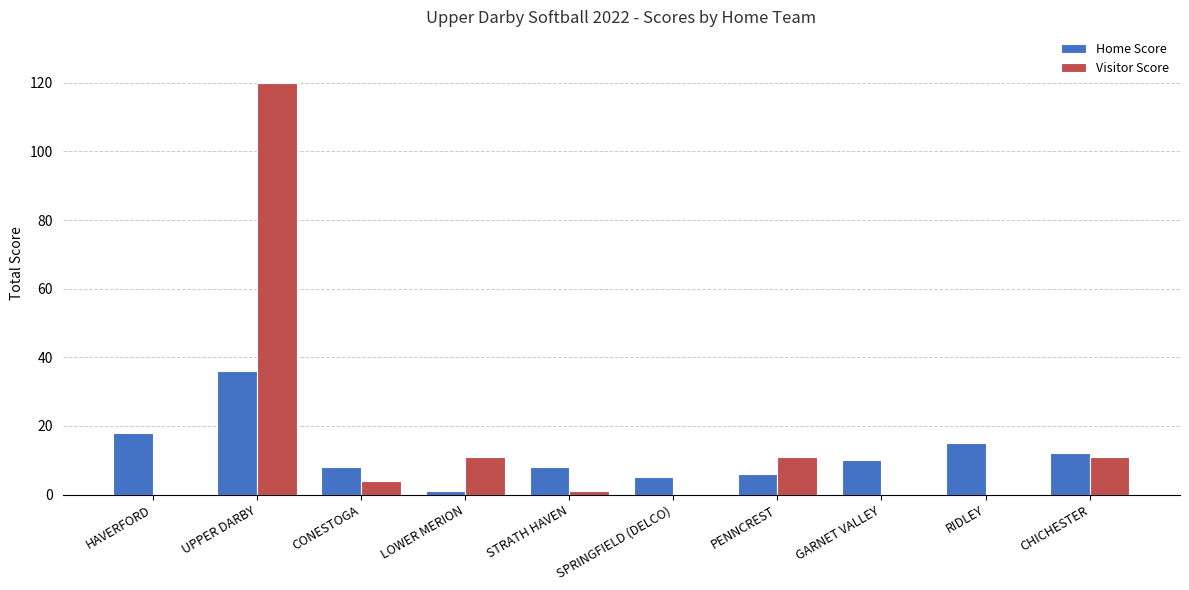

What is the total value across all series at GARNET VALLEY?

10